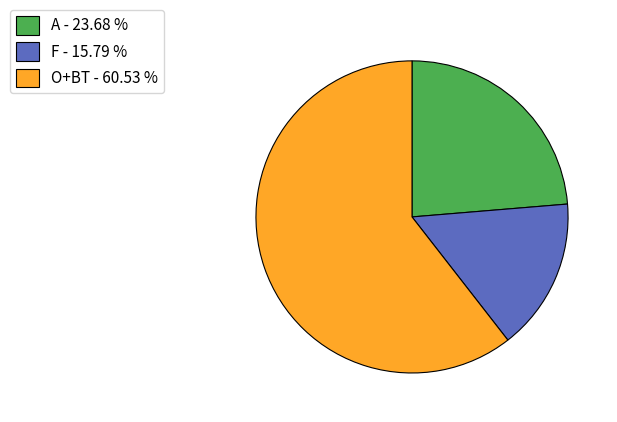

Approximately how many times larger is the value at O+BT - 60.53 % compared to F - 15.79 %?

3.8